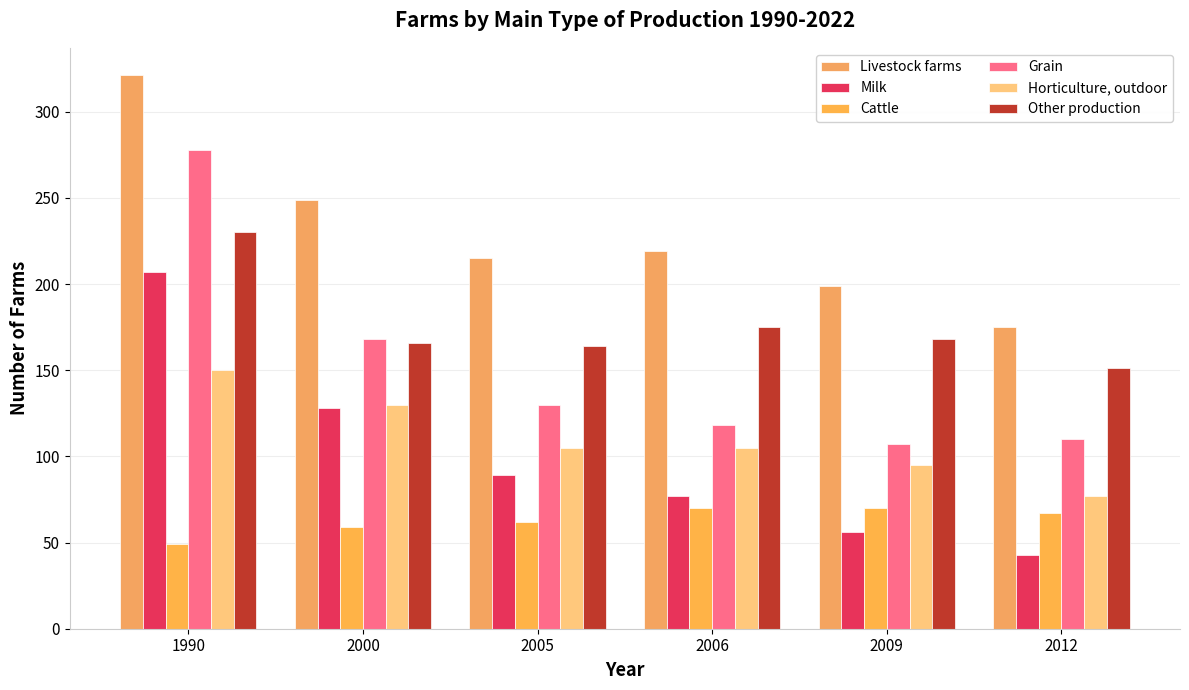

What is the total value across all series at 2005?

765